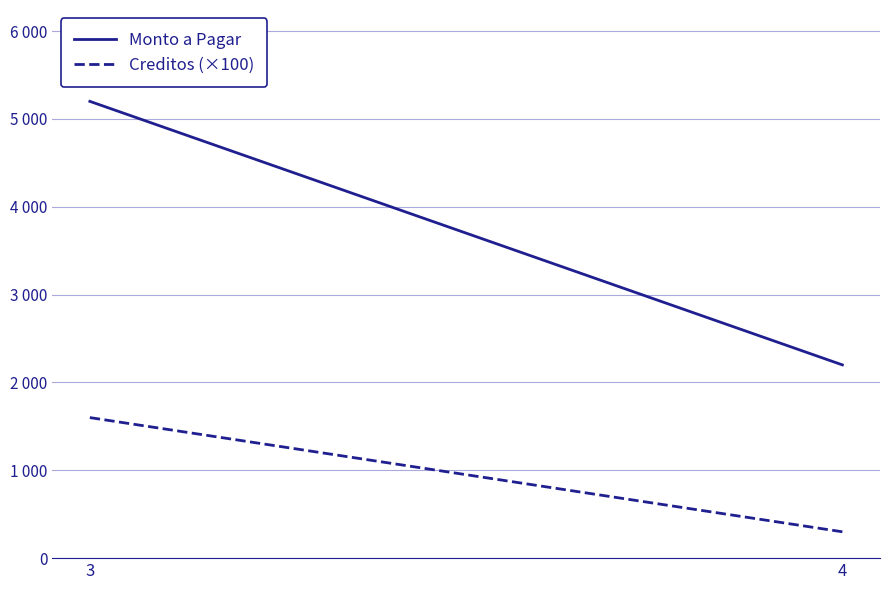

Which series changed the most between 3 and 4?

Monto a Pagar